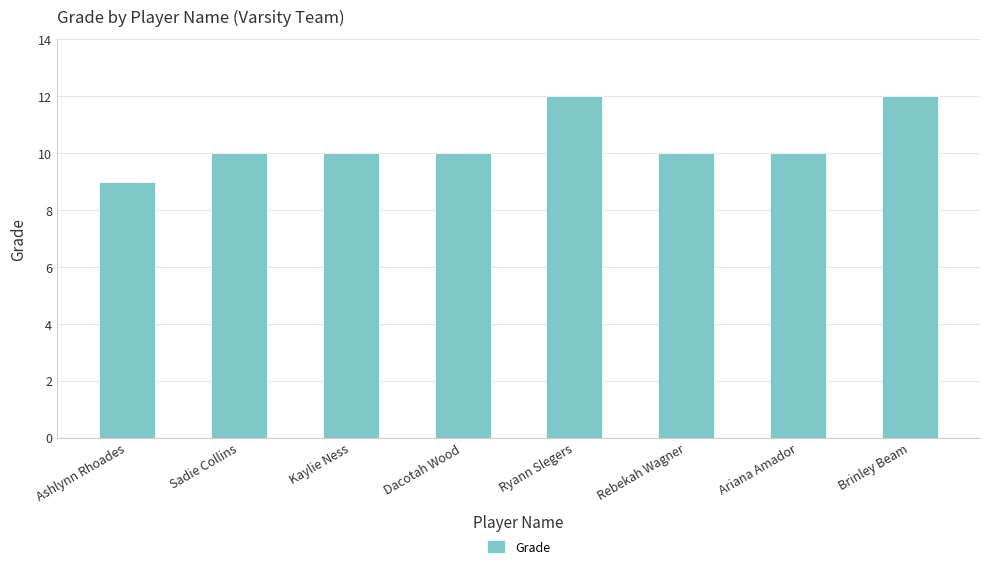

What is the approximate value at Brinley Beam?

12